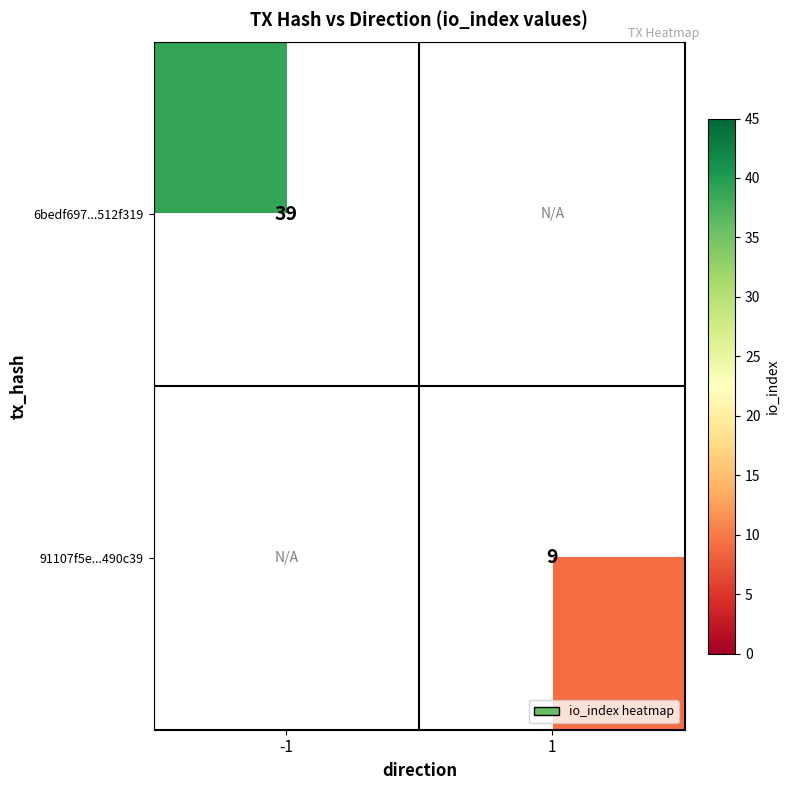

The value of 91107f5e...490c39 at 1 is 5. True or false?

False